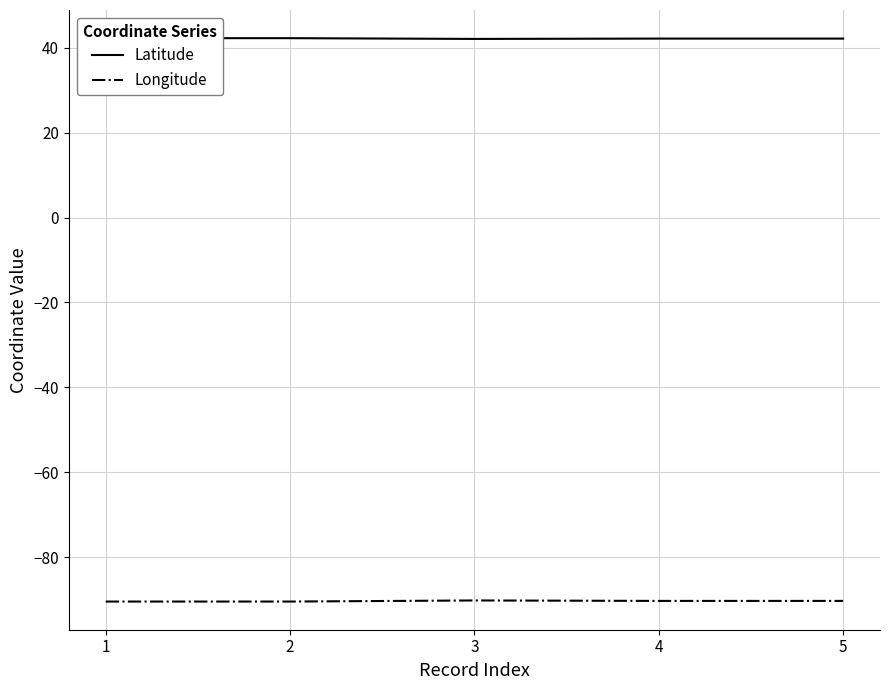

List the labels in order of Longitude value, smallest first.

2, 1, 4, 5, 3